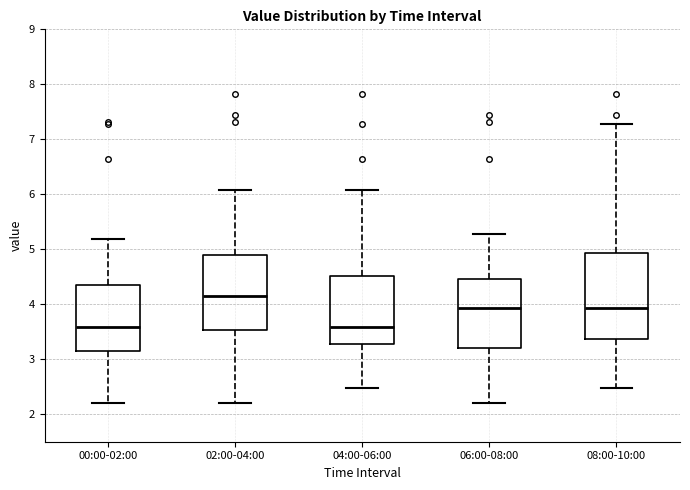

Reading left to right, transcribe this box plot: for each box, give where its median line is, the range the box spans, and where its two whiskers end, as read against the y-axis. The values are not printed on the chart, so give them approximately, as read against the axis.

00:00-02:00: median 3.6, box 3.1 to 4.4, whiskers 2.2 to 5.2
02:00-04:00: median 4.1, box 3.5 to 4.9, whiskers 2.2 to 6.1
04:00-06:00: median 3.6, box 3.3 to 4.5, whiskers 2.5 to 6.1
06:00-08:00: median 3.9, box 3.2 to 4.5, whiskers 2.2 to 5.3
08:00-10:00: median 3.9, box 3.4 to 4.9, whiskers 2.5 to 7.3